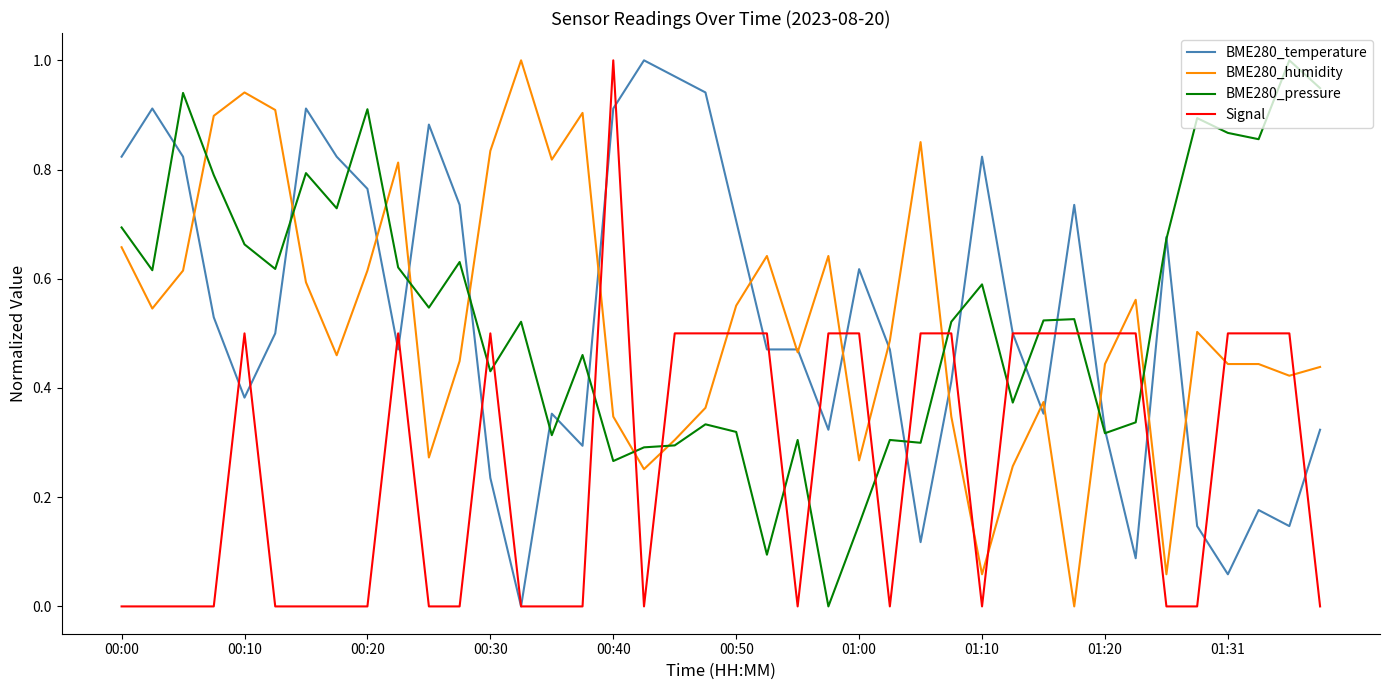

How many intersections are there between Signal and BME280_humidity?

12